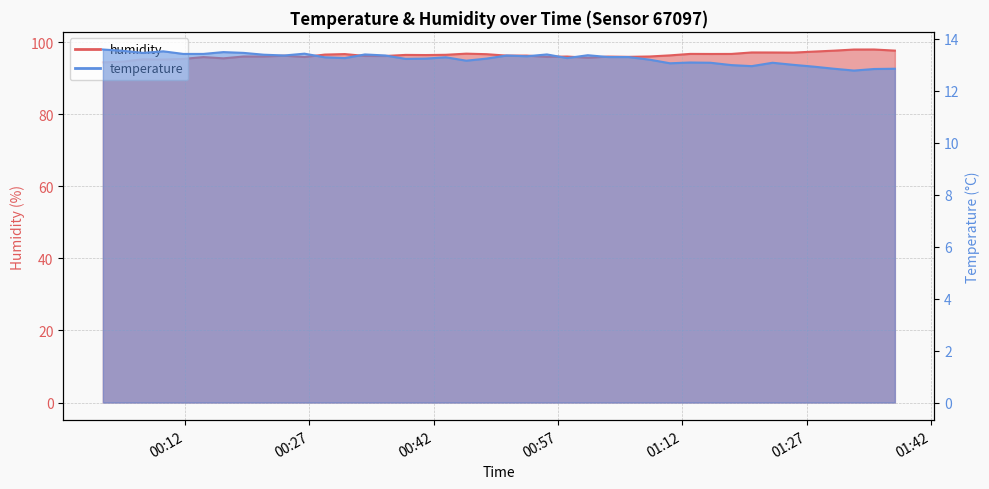

What is the value of the humidity point at the 34th from the left?

97.1